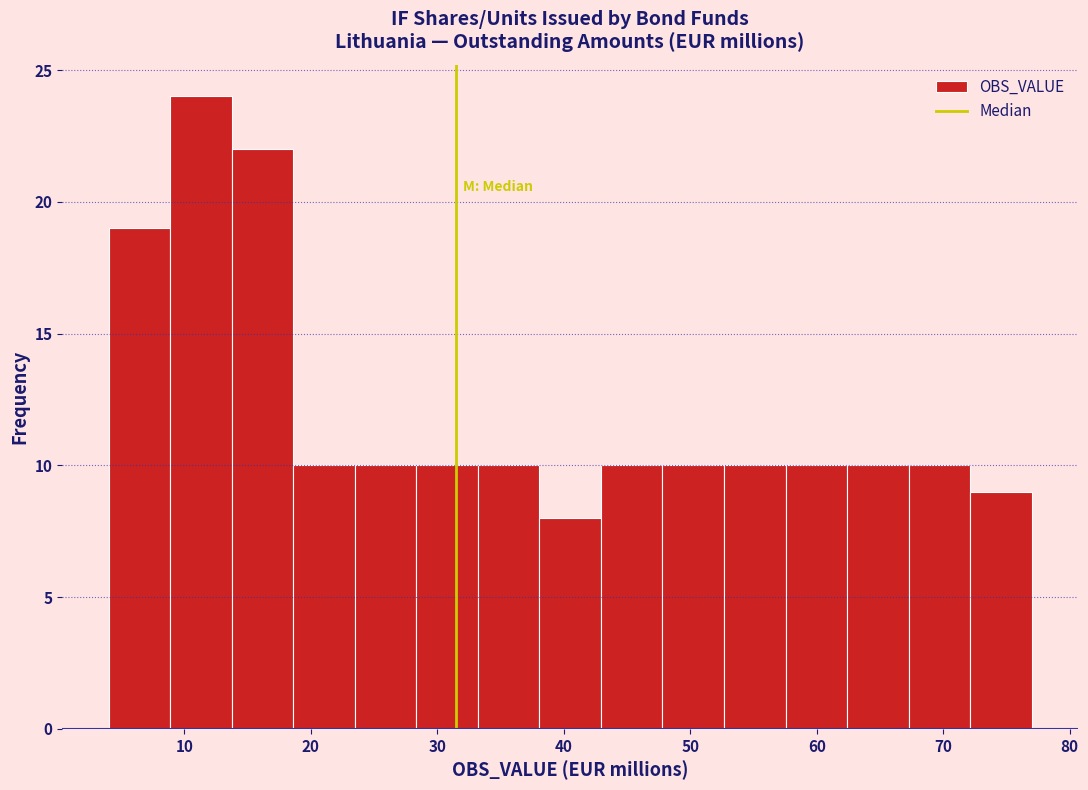

Reading left to right, transcribe this chart: for each bar, give the range it covers on the x-axis and its height. Neither the bar edges nor the heights are printed on the chart, so give them approximately, as read against the axes.

4 to 9: 19
9 to 14: 24
14 to 19: 22
19 to 23: 10
23 to 28: 10
28 to 33: 10
33 to 38: 10
38 to 43: 8
43 to 48: 10
48 to 53: 10
53 to 58: 10
58 to 62: 10
62 to 67: 10
67 to 72: 10
72 to 77: 9